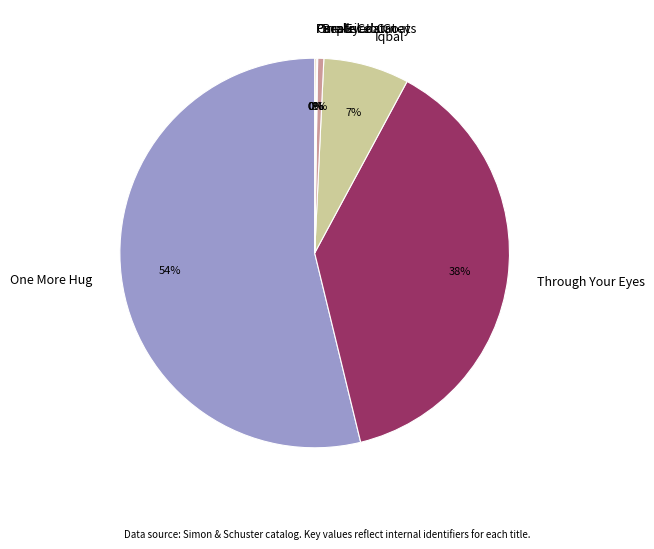

Is there a majority slice in this chart?

Yes